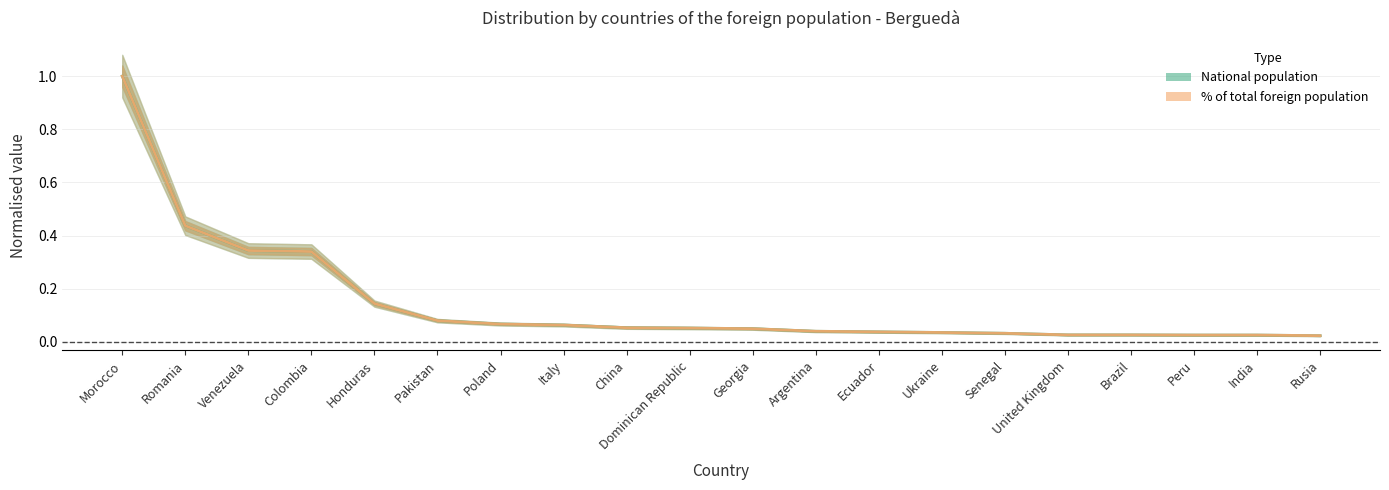

What is the difference between the maximum and minimum values in the % of total foreign population series?

1.0